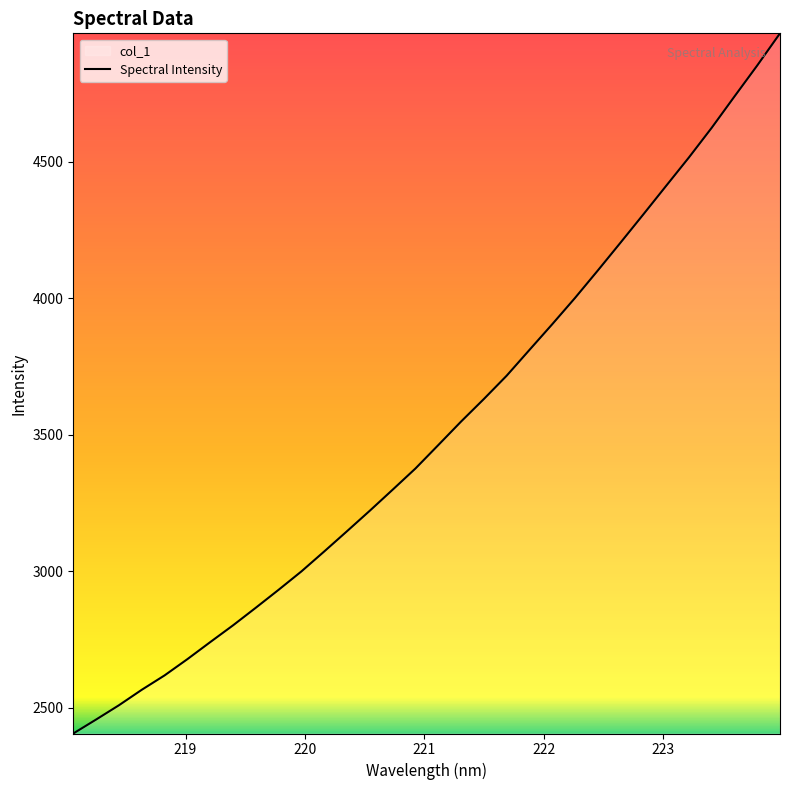

What is the label of the 8th point from the left?

219.3979